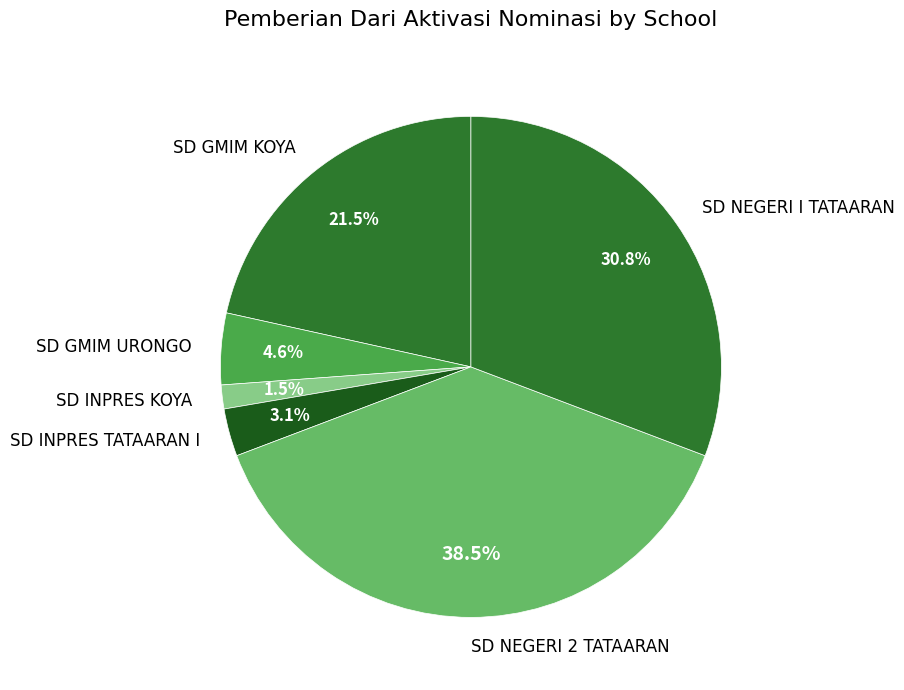

Does SD GMIM KOYA account for over 50% of the chart?

No